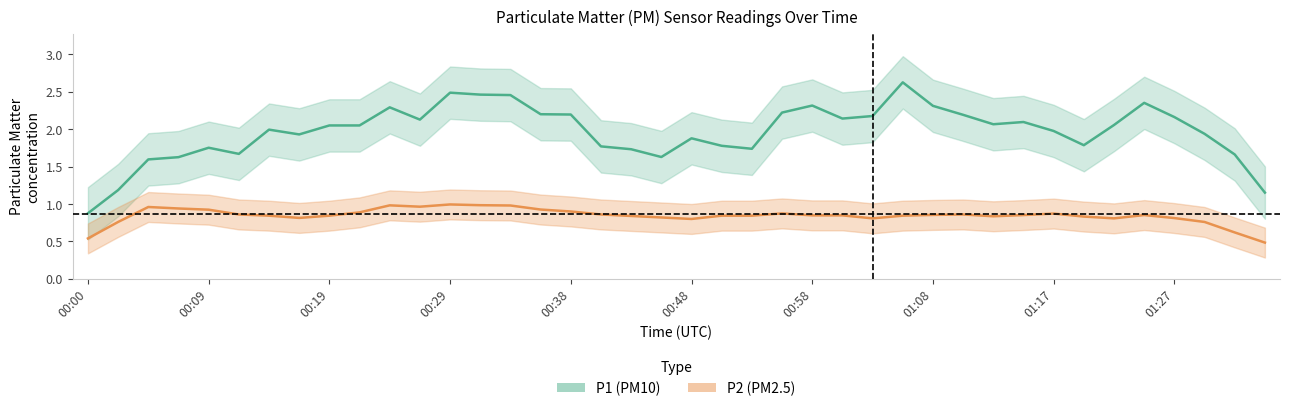

How many interior local valleys does the P2 series have?

11